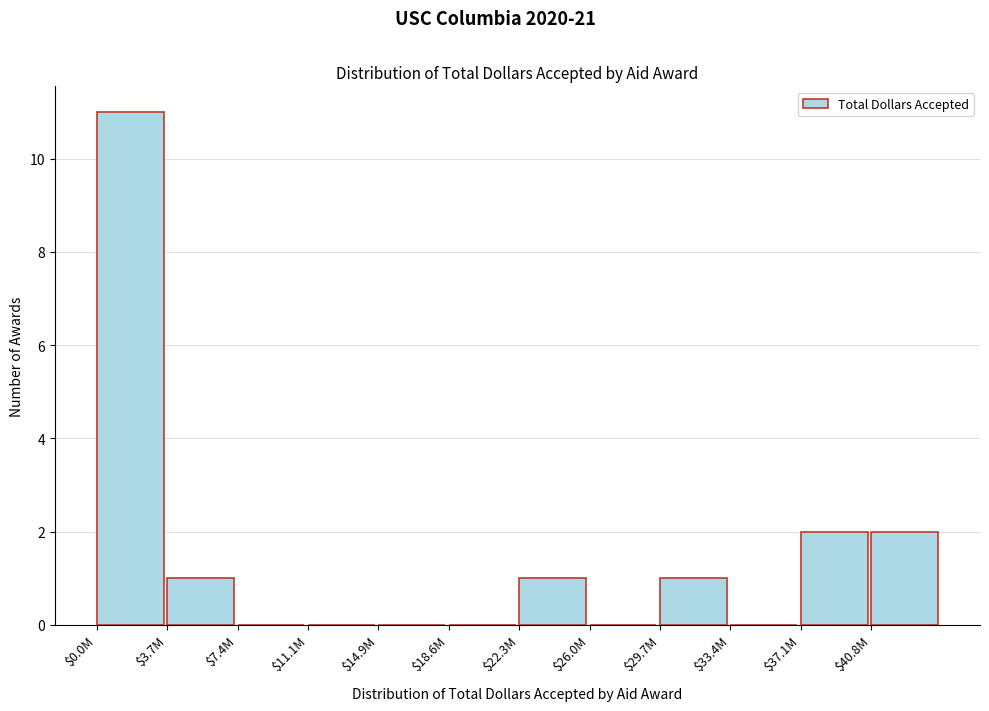

The value at $0.0M is 3. True or false?

False